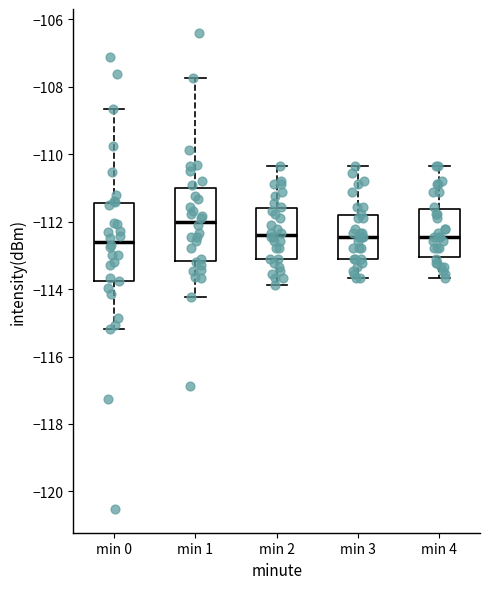

Reading left to right, read every box against the y-axis: the position of its median line, the range the box covers, and the ends of its whiskers. The values are not printed on the chart, so give them approximately, as read against the axis.

min 0: median -112.6, box -113.8 to -111.4, whiskers -115.2 to -108.6
min 1: median -112.0, box -113.2 to -111.0, whiskers -114.2 to -107.8
min 2: median -112.4, box -113.2 to -111.6, whiskers -113.8 to -110.4
min 3: median -112.4, box -113.2 to -111.8, whiskers -113.6 to -110.4
min 4: median -112.4, box -113.0 to -111.6, whiskers -113.6 to -110.4